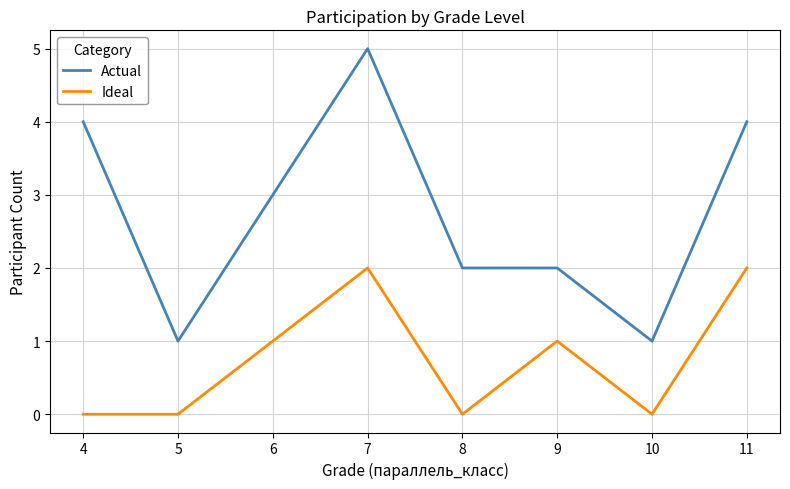

Rank the series by their average value, from highest to lowest.

Actual, Ideal